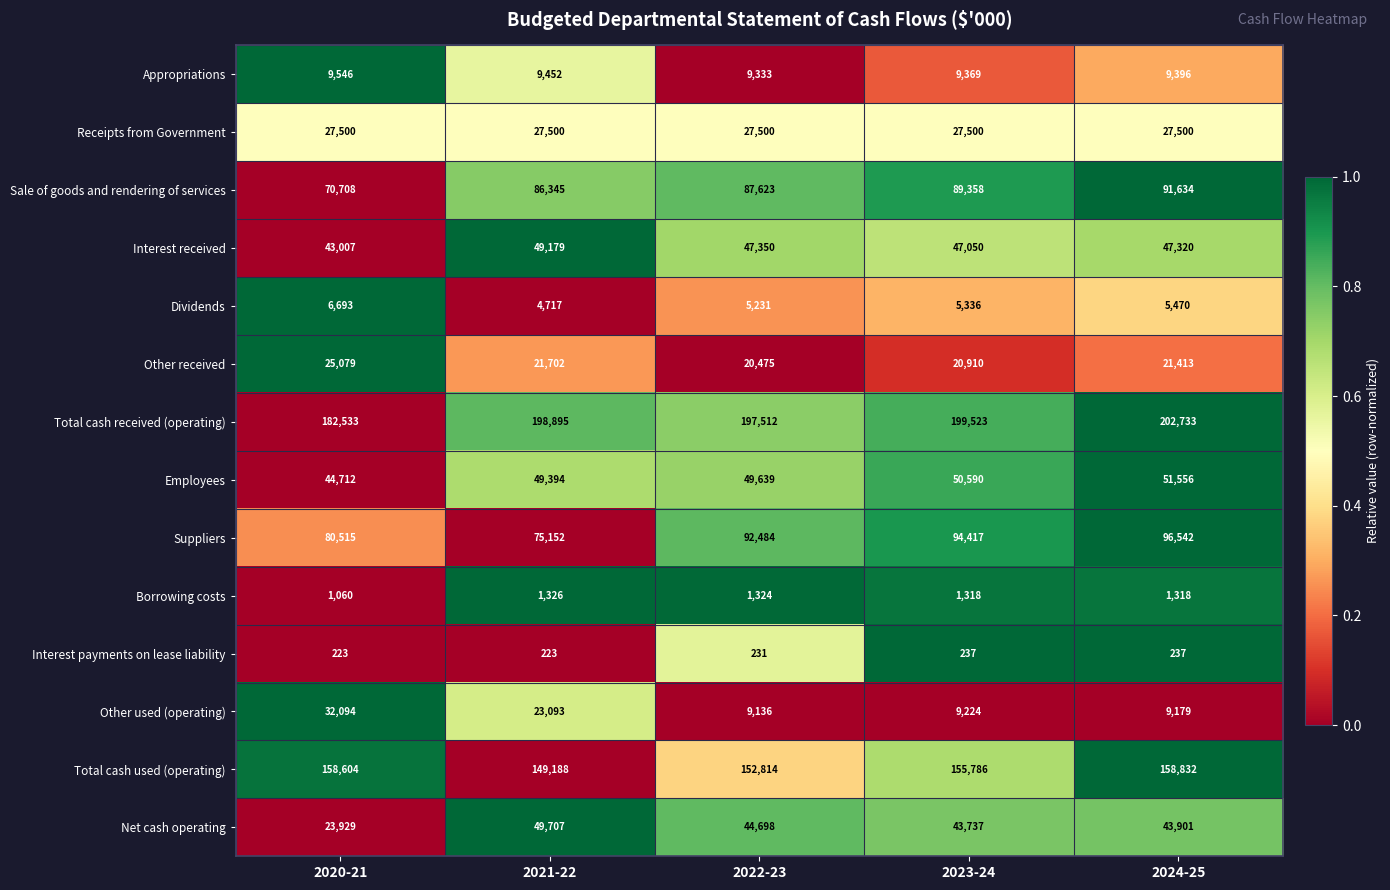

True or false: Other received has a value of 37655 at 2024-25.

False